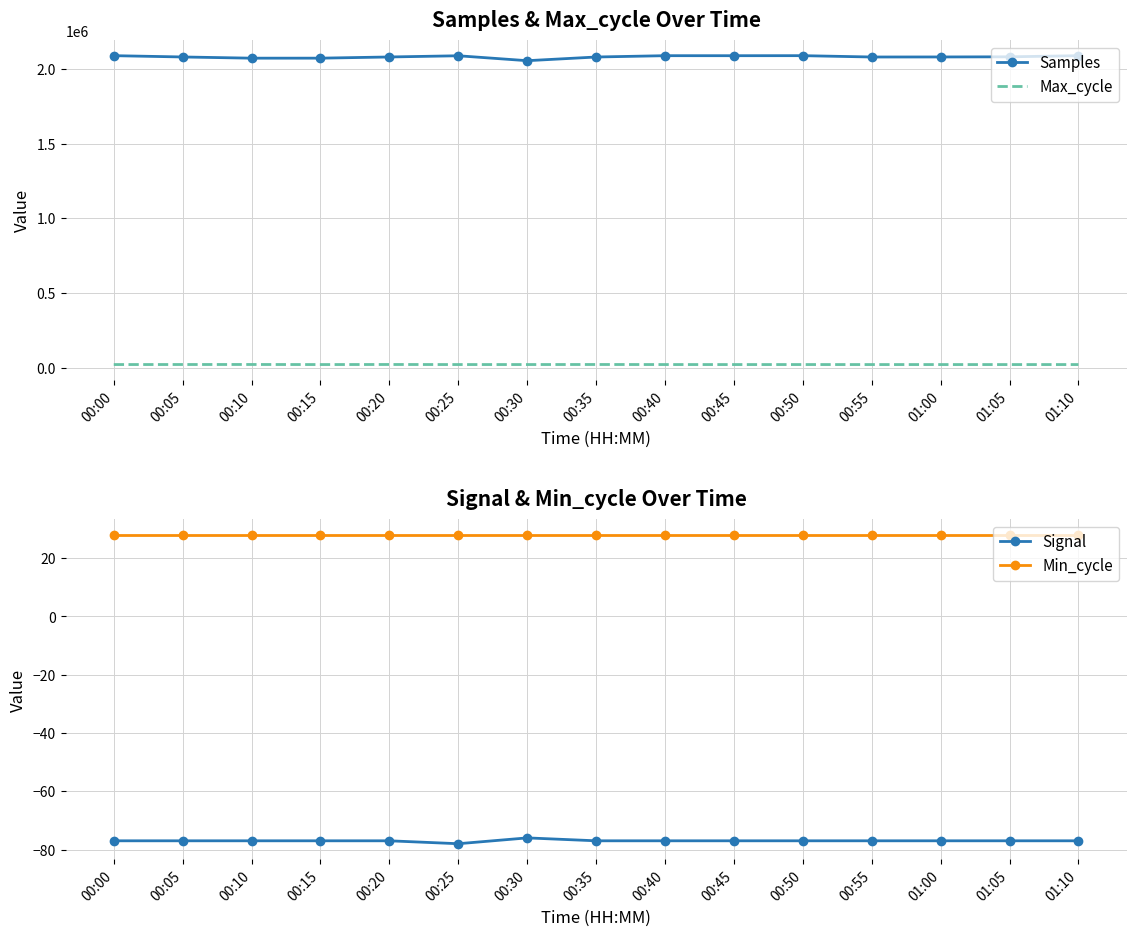

What is the label of the 9th point from the left?

00:40